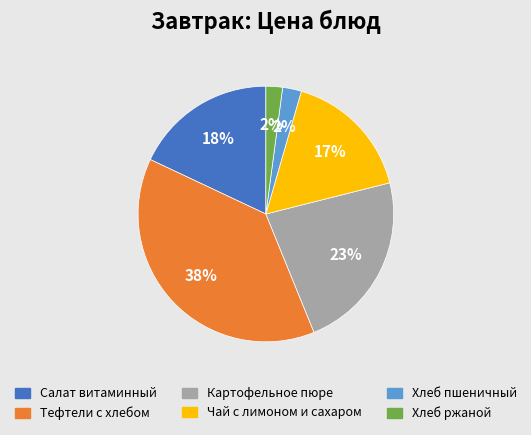

To the nearest percent, what is the difference between the largest and smallest slice percentages?

36%